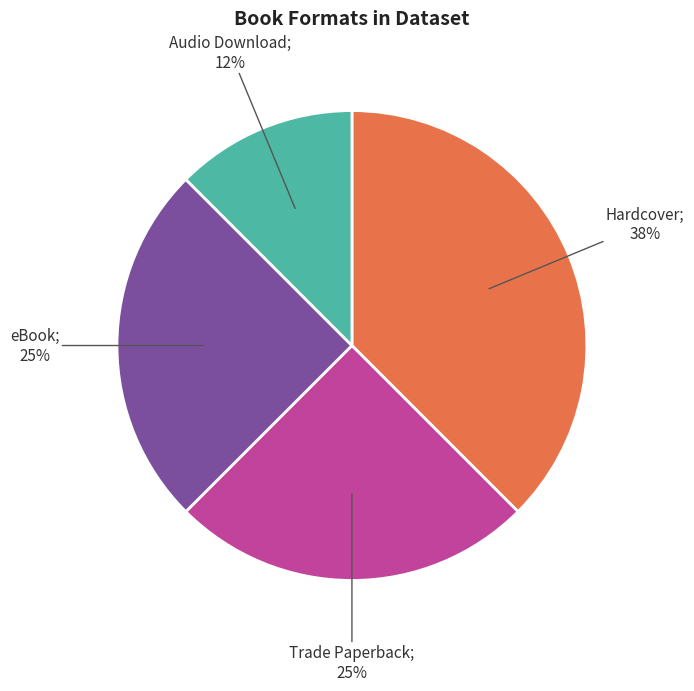

To the nearest percent, what is the average slice percentage?

25%